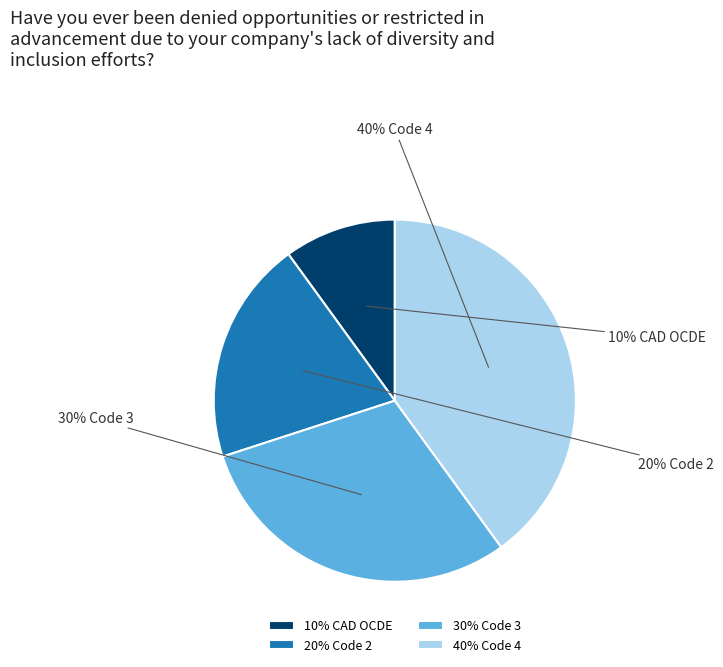

To the nearest percent, what portion does 20% Code 2 represent?

20%